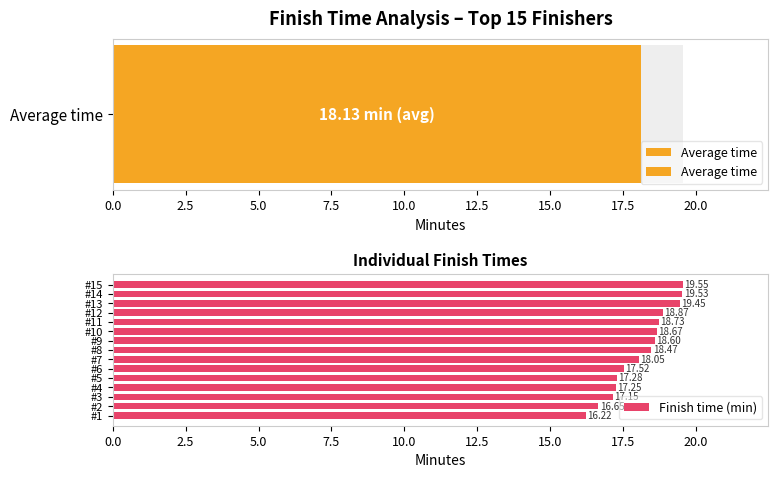

What is the difference between the second highest and second lowest values?

2.9